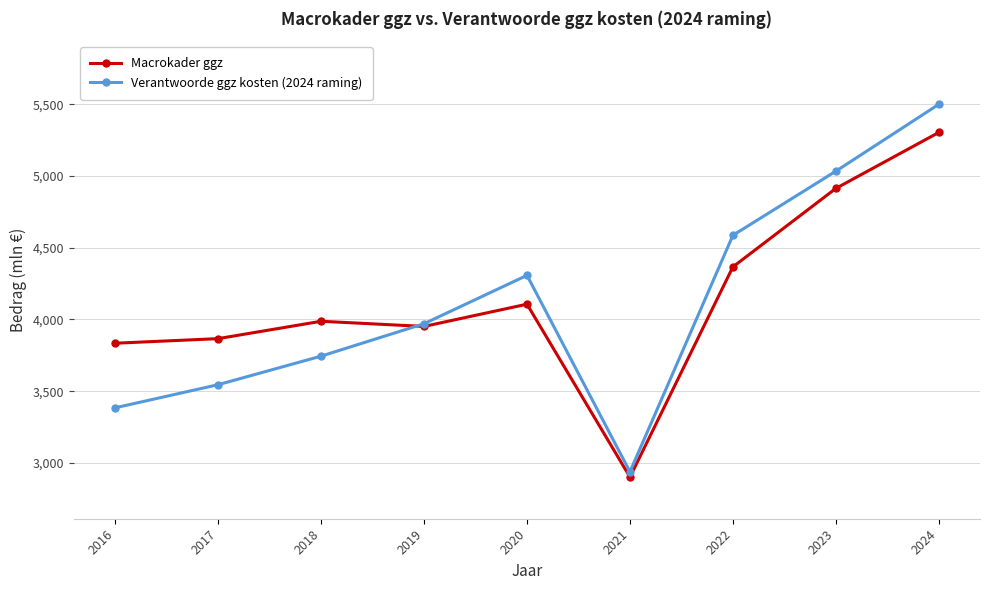

Reading left to right, transcribe all the data shown in this chart.

Macrokader ggz: 3834	3866	3987	3951	4106	2901	4366	4913	5303
Verantwoorde ggz kosten (2024 raming): 3384	3545	3744	3970	4307	2938	4586	5033	5499